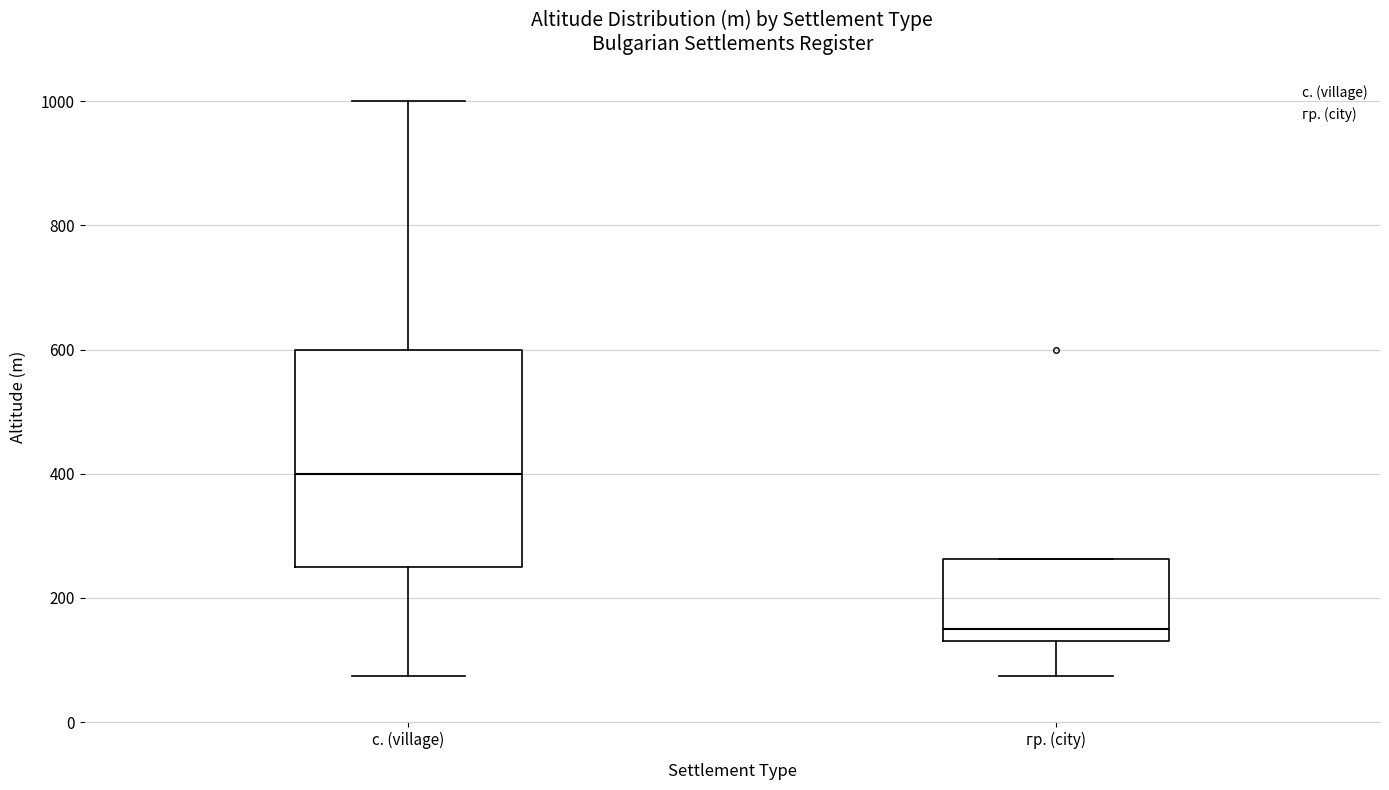

Where does the lower whisker of the box for с. (village) end on the y-axis? The values are not printed on the chart, so give them approximately, as read against the axis.

80